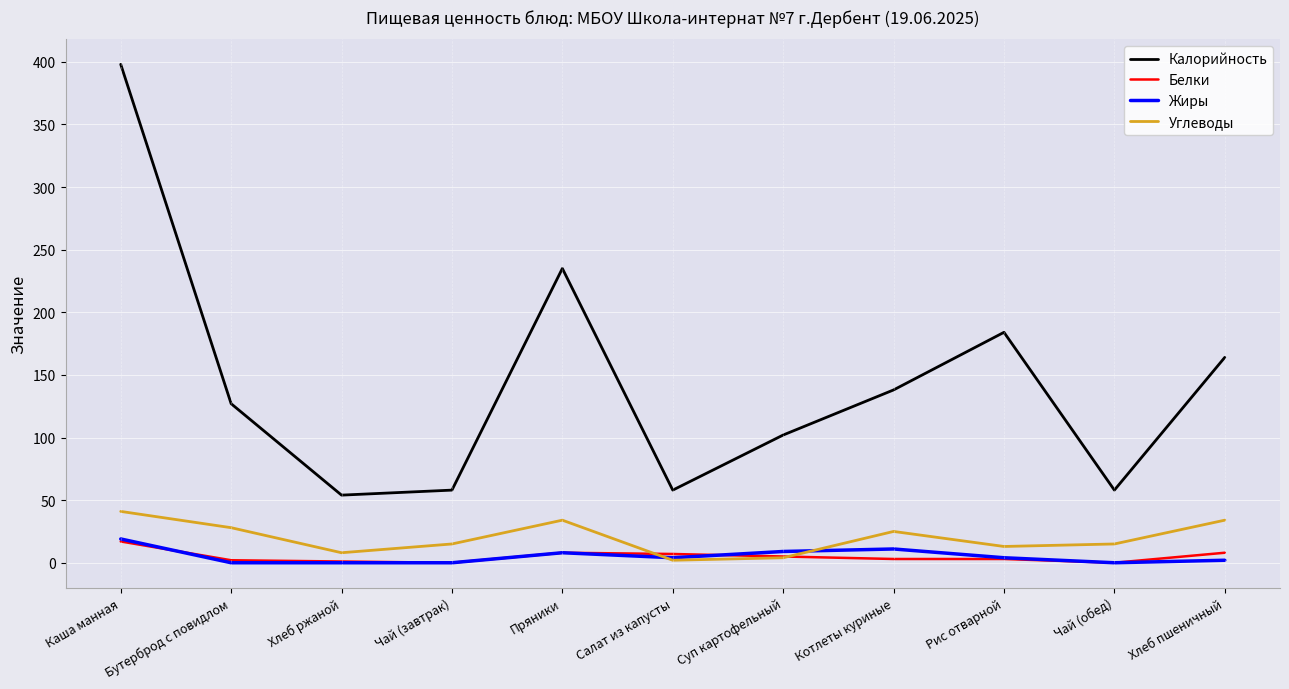

What is the maximum value shown in the chart?

398